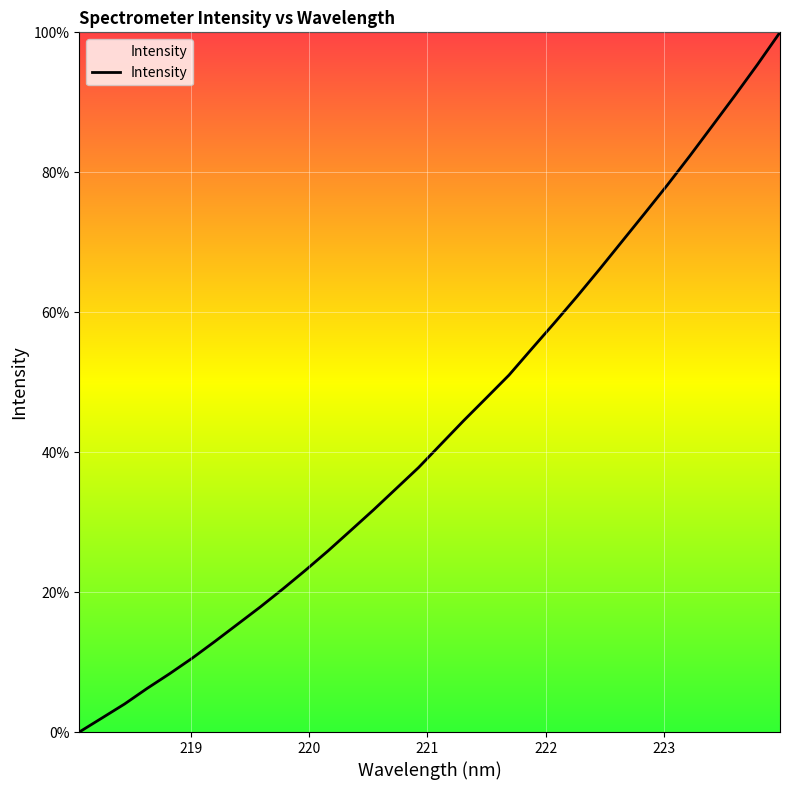

What is the greatest value displayed?

100.0